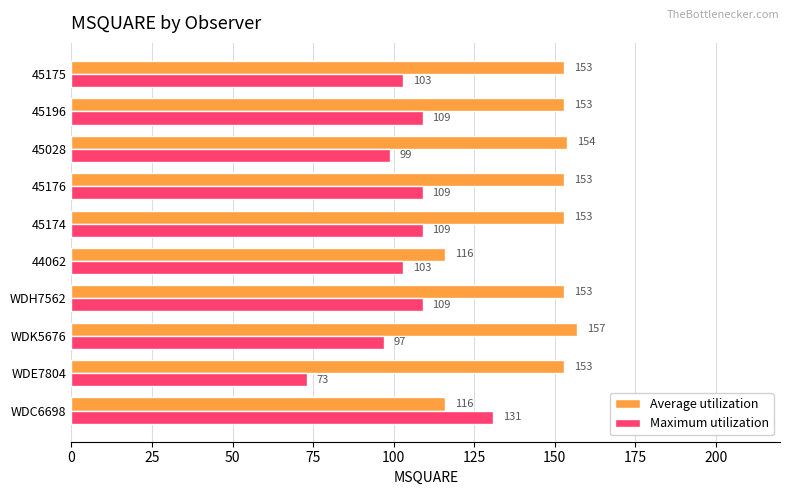

What is the average value of the Maximum utilization series?

104